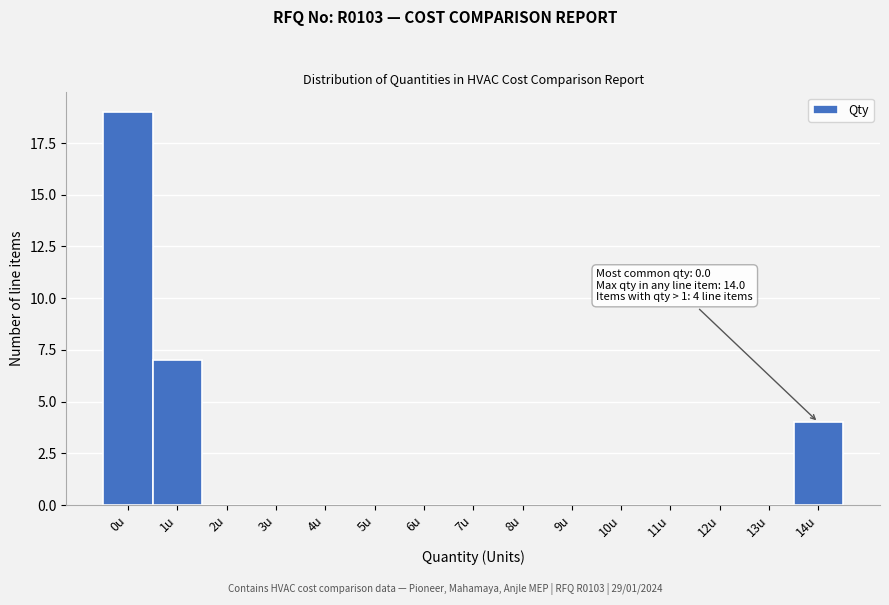

Reading left to right, extract all data points from this chart.

0u=19	1u=7	2u=0	3u=0	4u=0	5u=0	6u=0	7u=0	8u=0	9u=0	10u=0	11u=0	12u=0	13u=0	14u=4